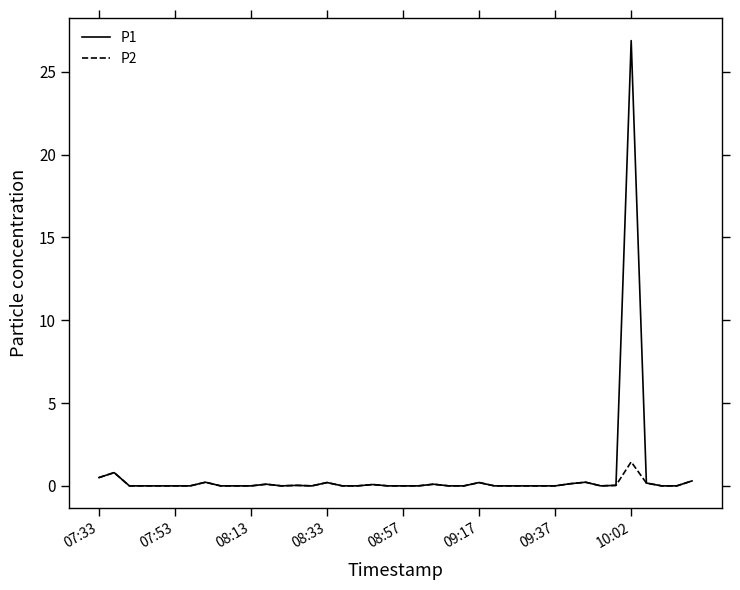

Which series has the widest spread of values?

P1